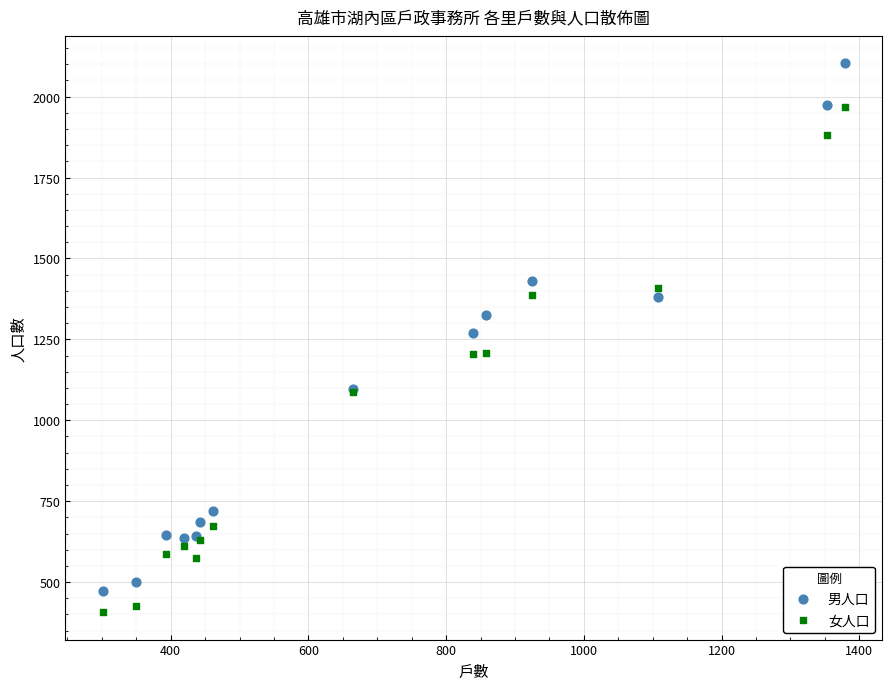

What are all the series names shown in the legend?

男人口, 女人口